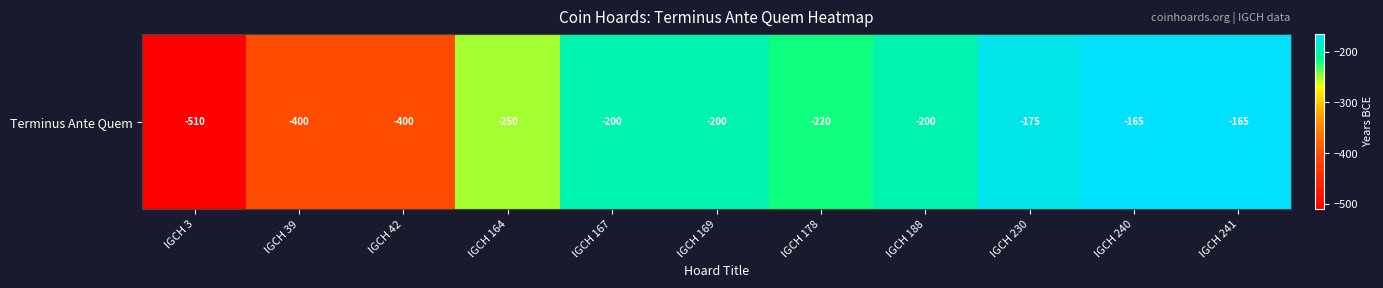

The value at IGCH 241 is -165. True or false?

True